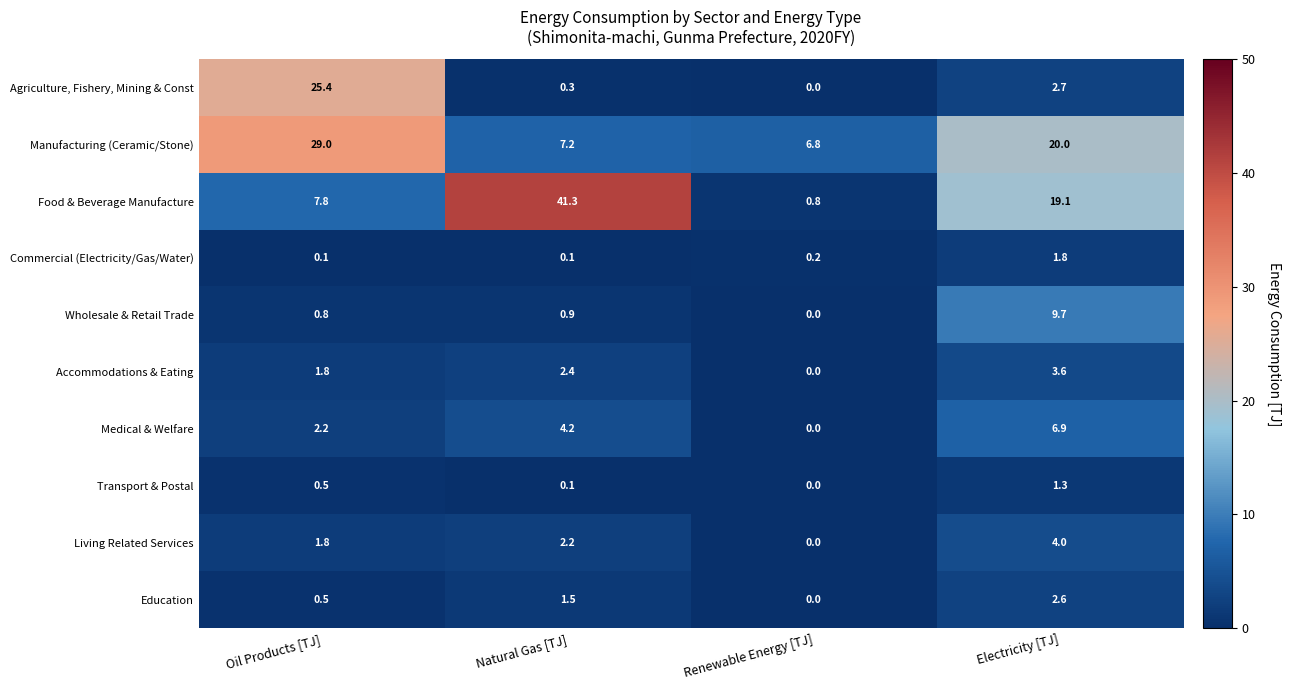

What is the spread (max minus min) of values at Renewable Energy [TJ]?

6.8